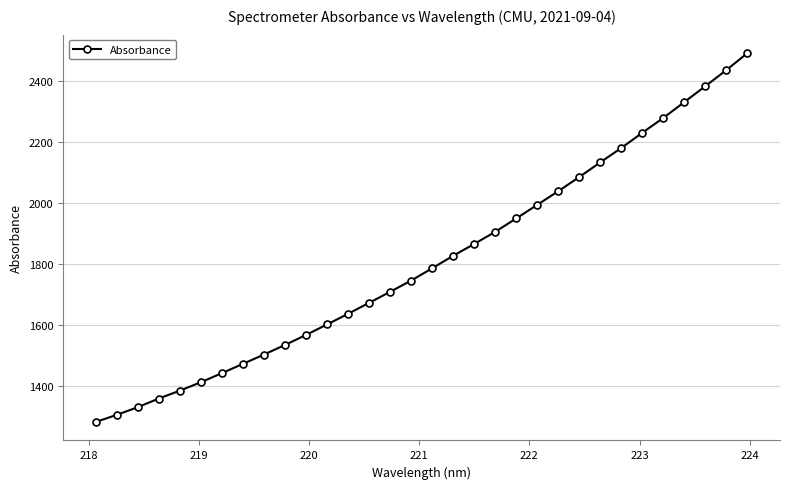

Reading left to right, list all the values displayed in this chart.

1282.1	1305.4	1330.6	1359.0	1384.7	1412.5	1442.1	1472.7	1503.2	1534.6	1567.5	1601.8	1636.8	1672.7	1708.8	1745.7	1786.0	1827.0	1865.6	1905.5	1949.3	1994.0	2038.6	2085.1	2133.2	2180.2	2230.1	2278.8	2330.7	2382.7	2435.4	2491.0